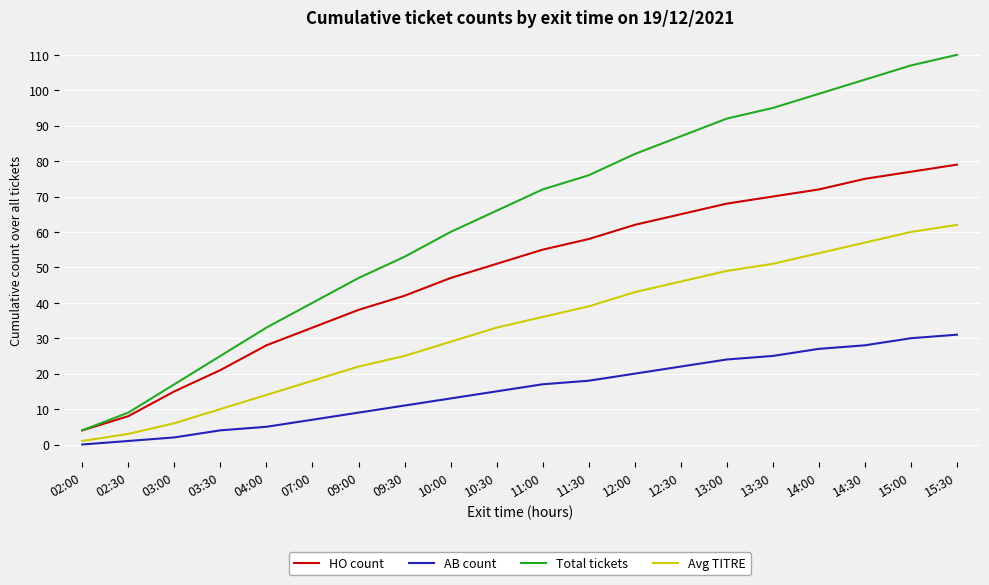

Which category has the highest value in the HO count series?

15:30